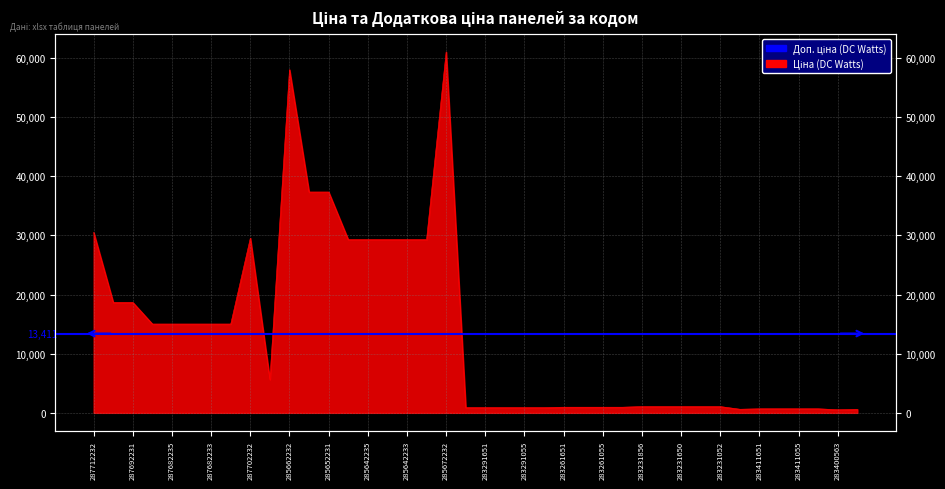

What is the change in value from 287682235 to 285642235?

+14275.7